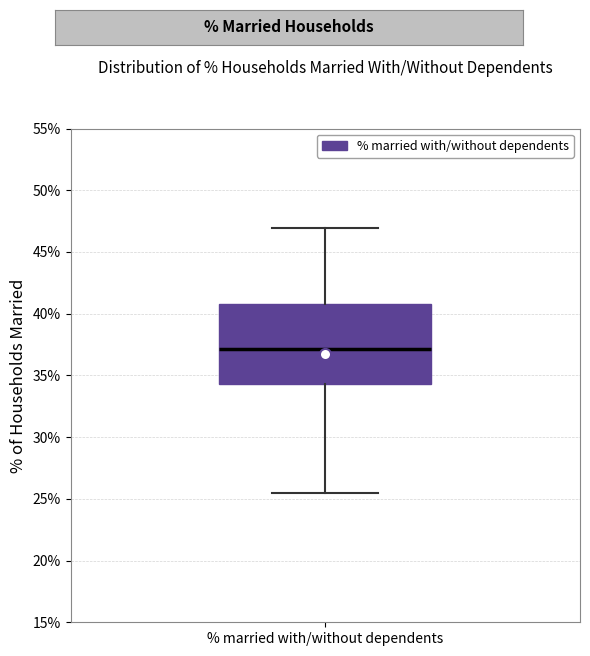

Where is the upper edge of the box for % married with/without dependents on the y-axis? The values are not printed on the chart, so give them approximately, as read against the axis.

41.0